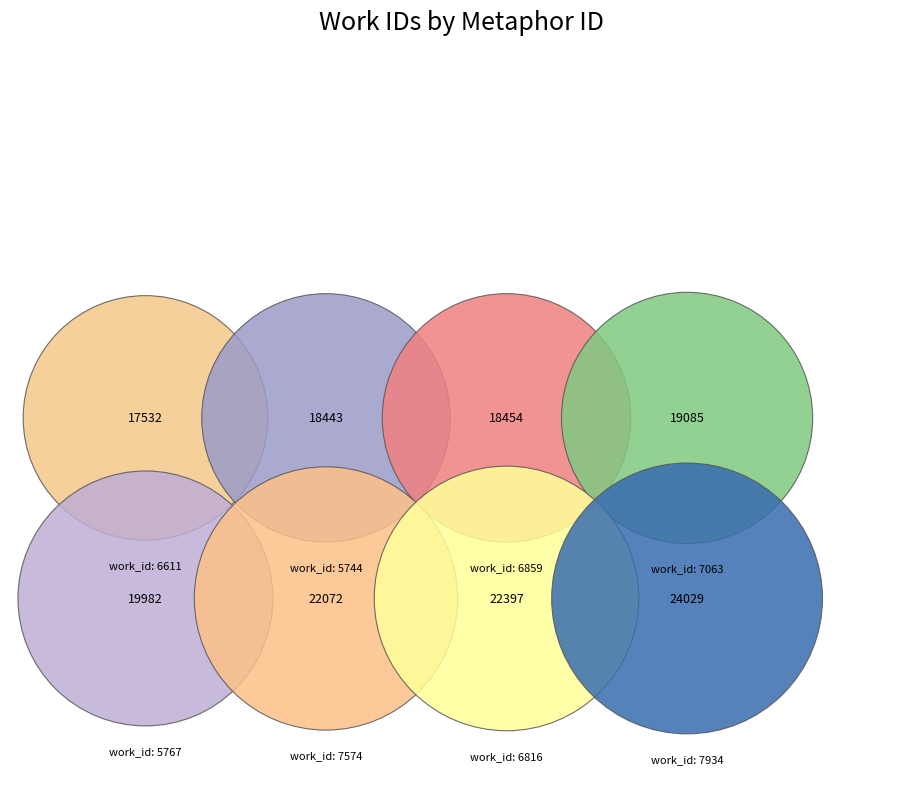

What percentage do 7574 and 6611 together represent?

24.4%